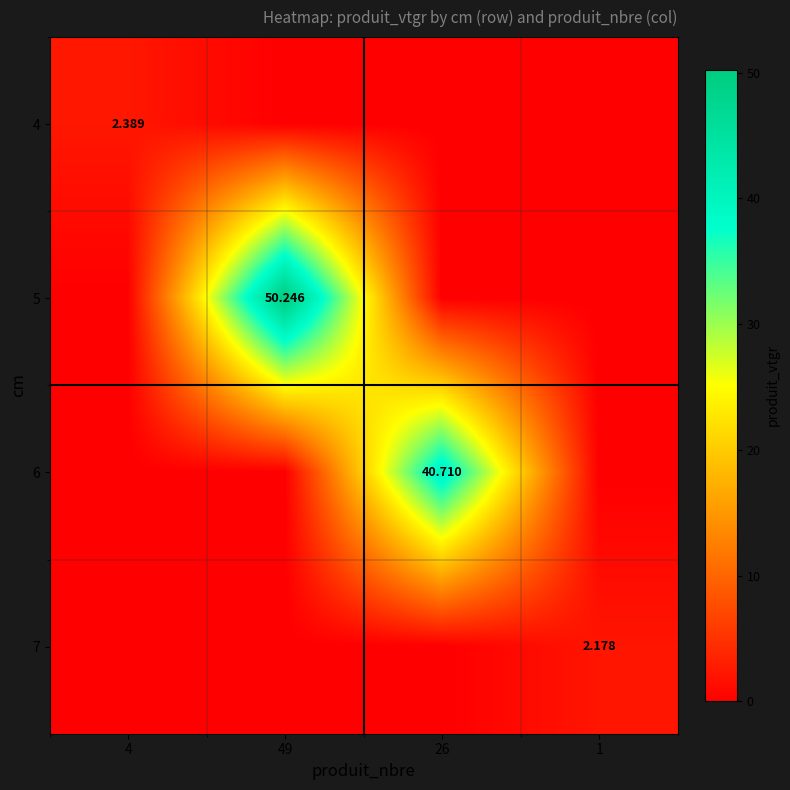

At which label does 6 reach its minimum?

4